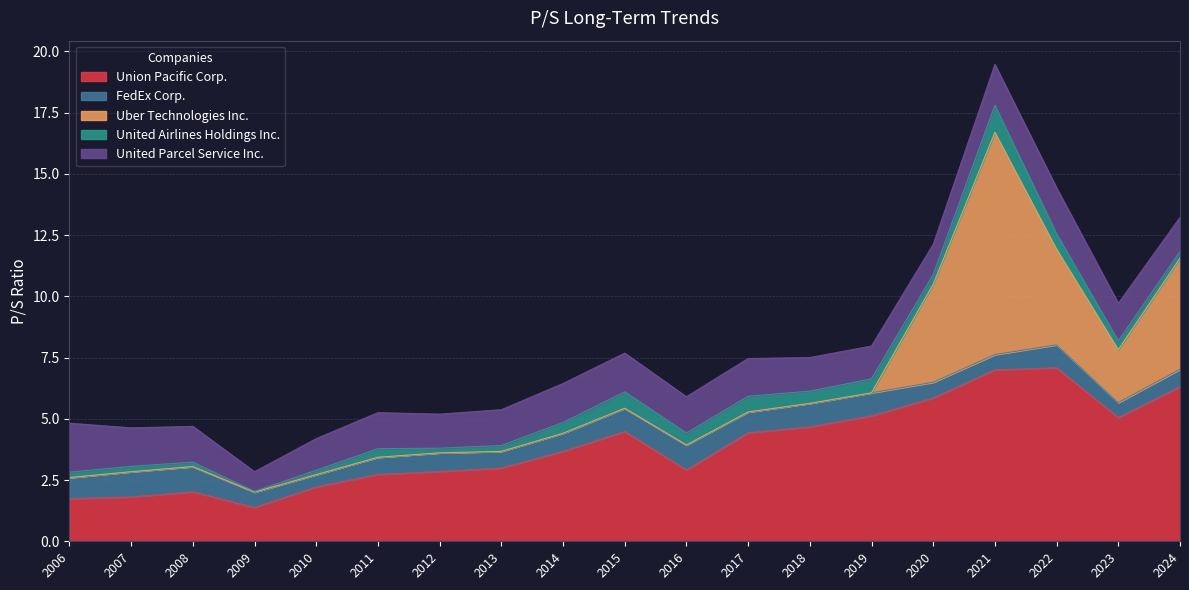

What is the difference between the maximum and minimum values in the Uber Technologies Inc. series?

9.1